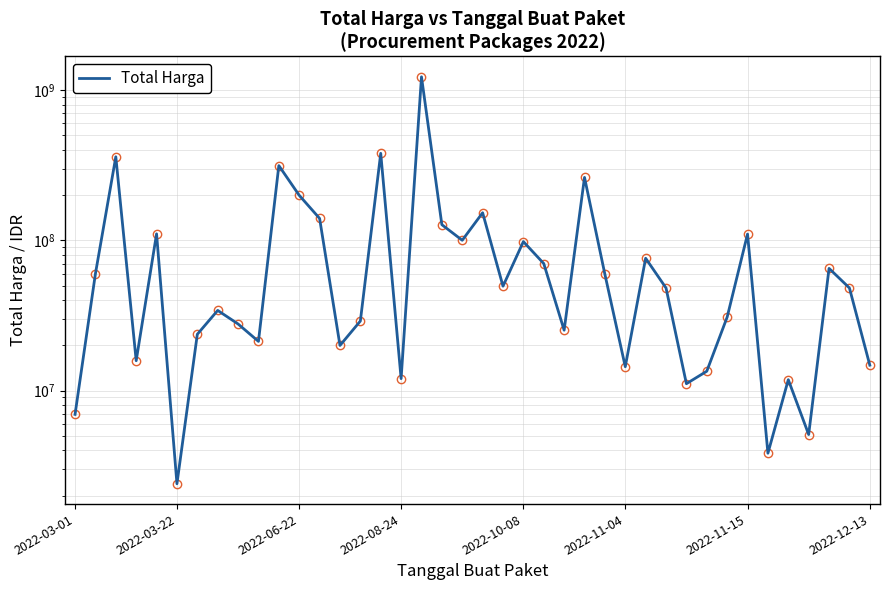

True or false: the data has more than 2 interior local peaks.

True